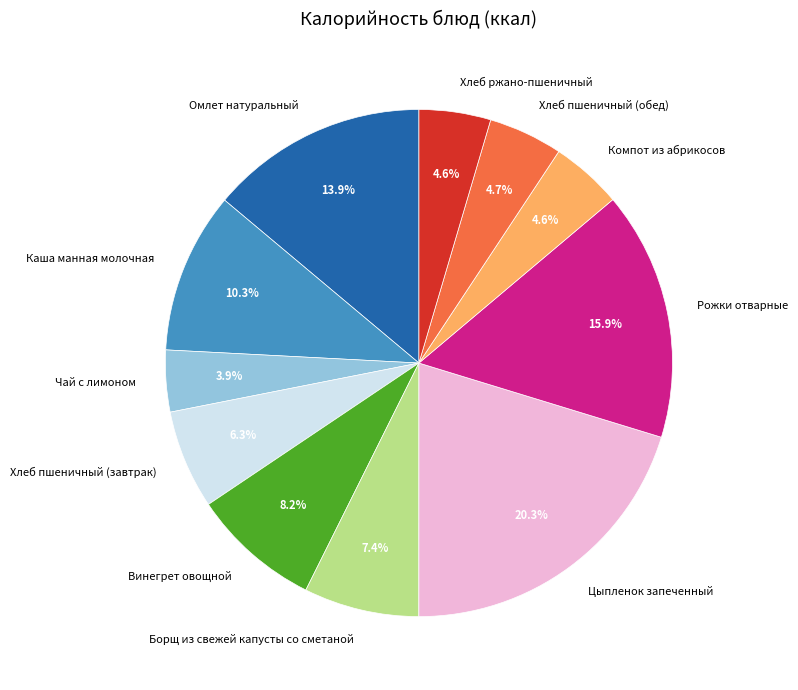

To the nearest percent, what percentage of the pie is Омлет натуральный?

14%